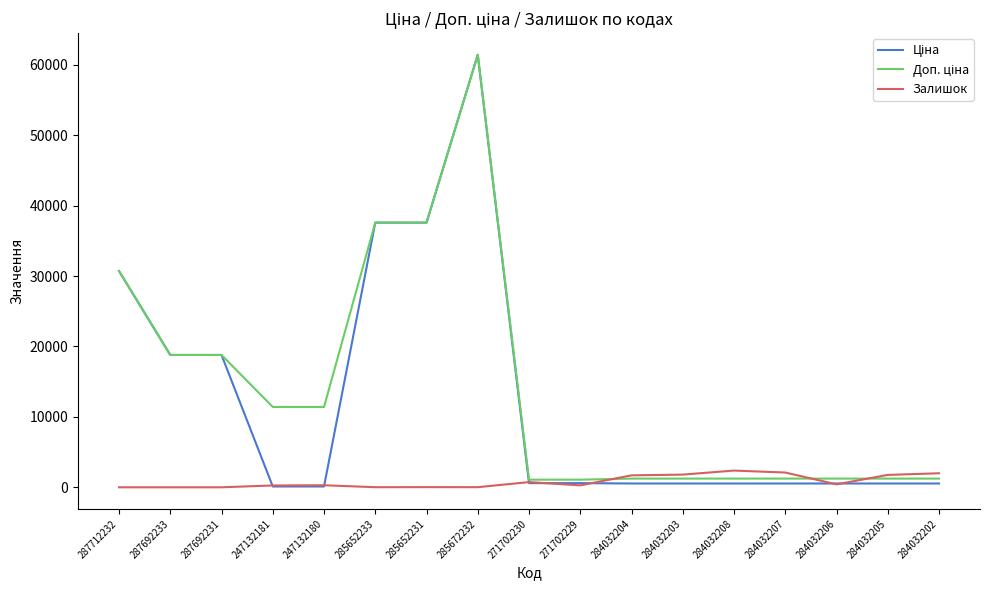

At which category is the sum across all series the highest?

285672232